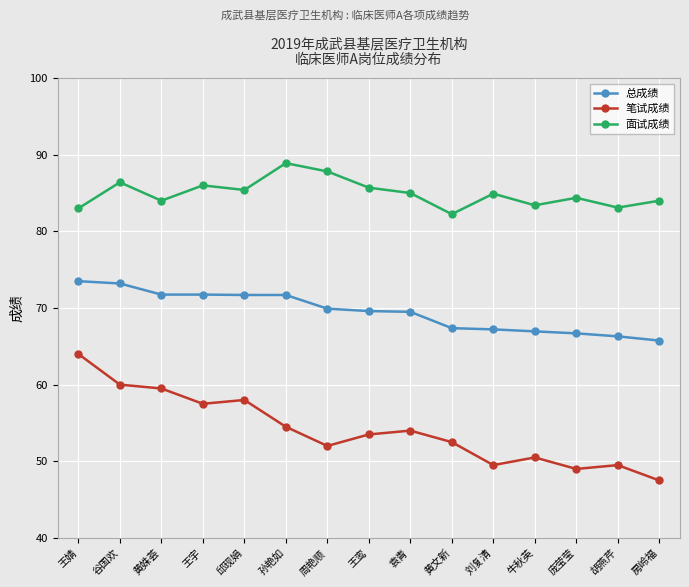

What are all the series names shown in the legend?

总成绩, 笔试成绩, 面试成绩